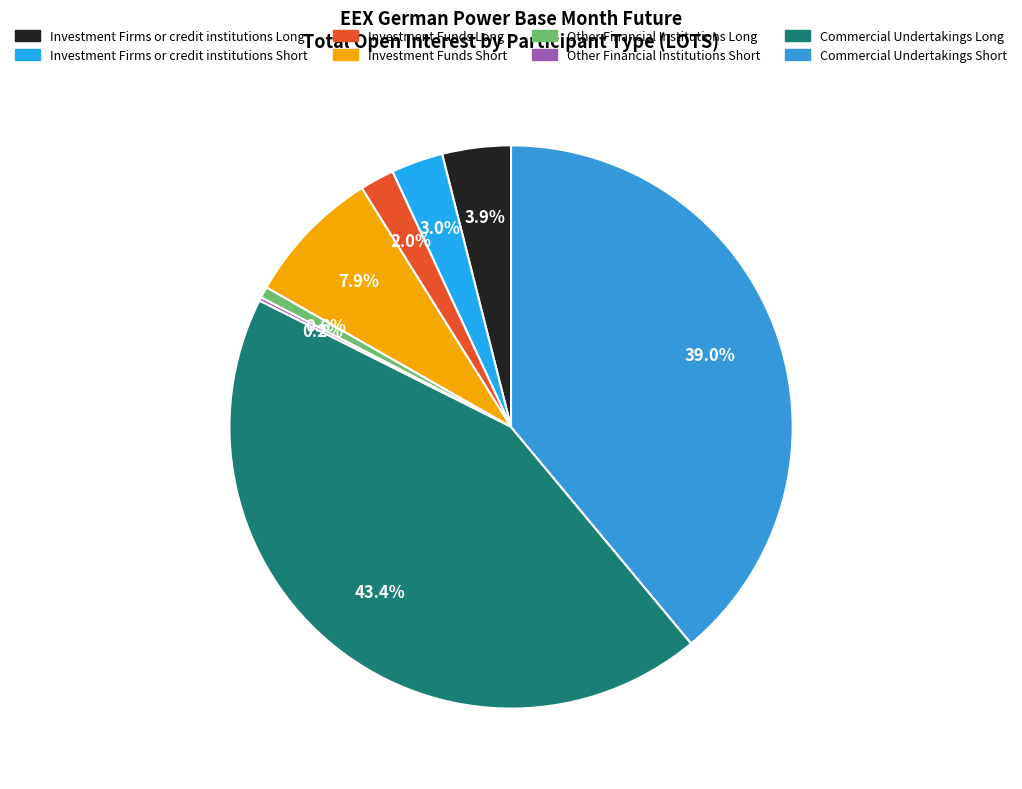

What is the smallest slice in the pie chart?

Other Financial Institutions Short